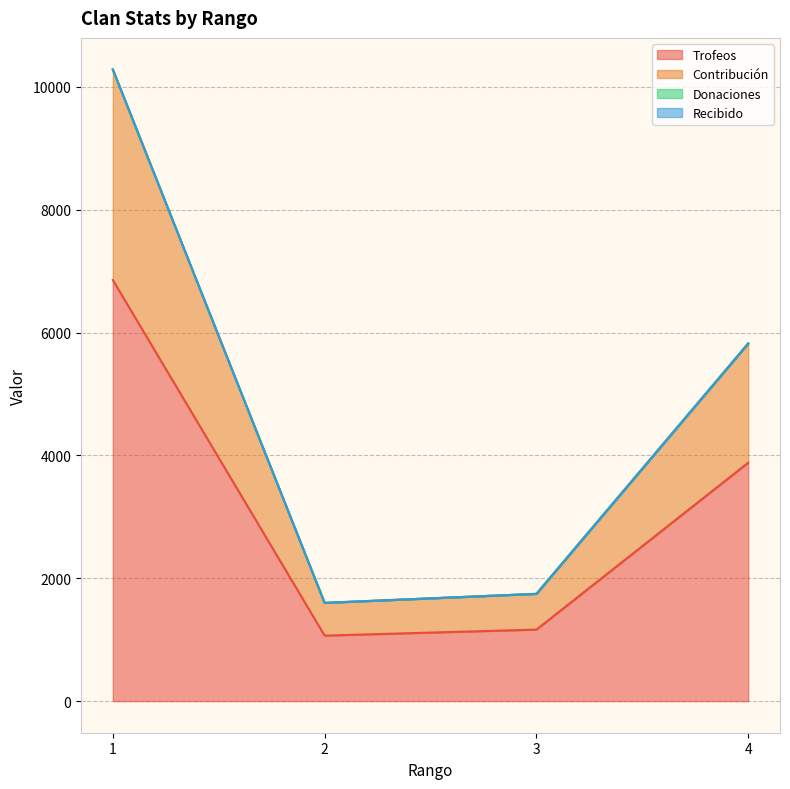

True or false: Contribución and Trofeos intersect in this chart.

False